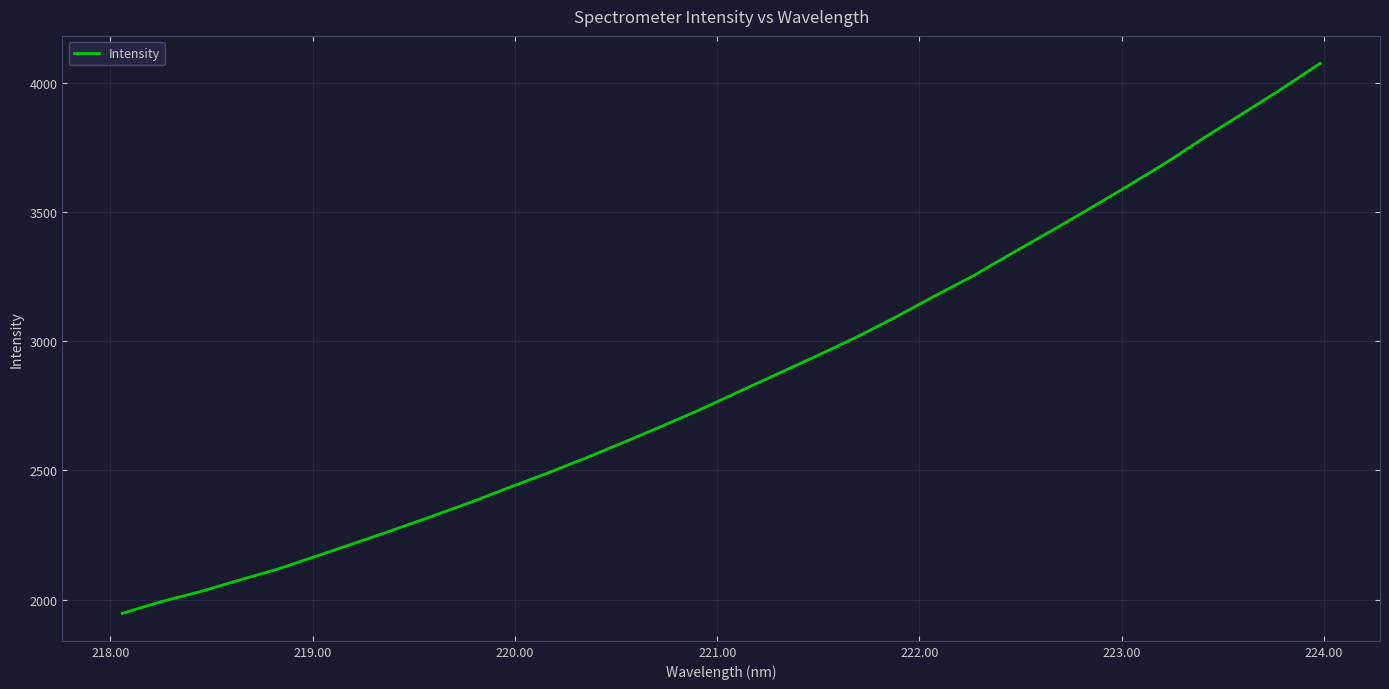

Reading left to right, what are all the values shown in this chart?

1946.9	1992.0	2030.2	2074.6	2117.3	2167.5	2217.9	2269.3	2322.1	2376.0	2433.7	2489.8	2548.8	2610.9	2674.0	2739.1	2808.3	2877.1	2945.7	3016.3	3092.9	3173.6	3251.8	3338.8	3423.7	3510.6	3599.1	3689.9	3787.8	3881.5	3976.0	4075.0